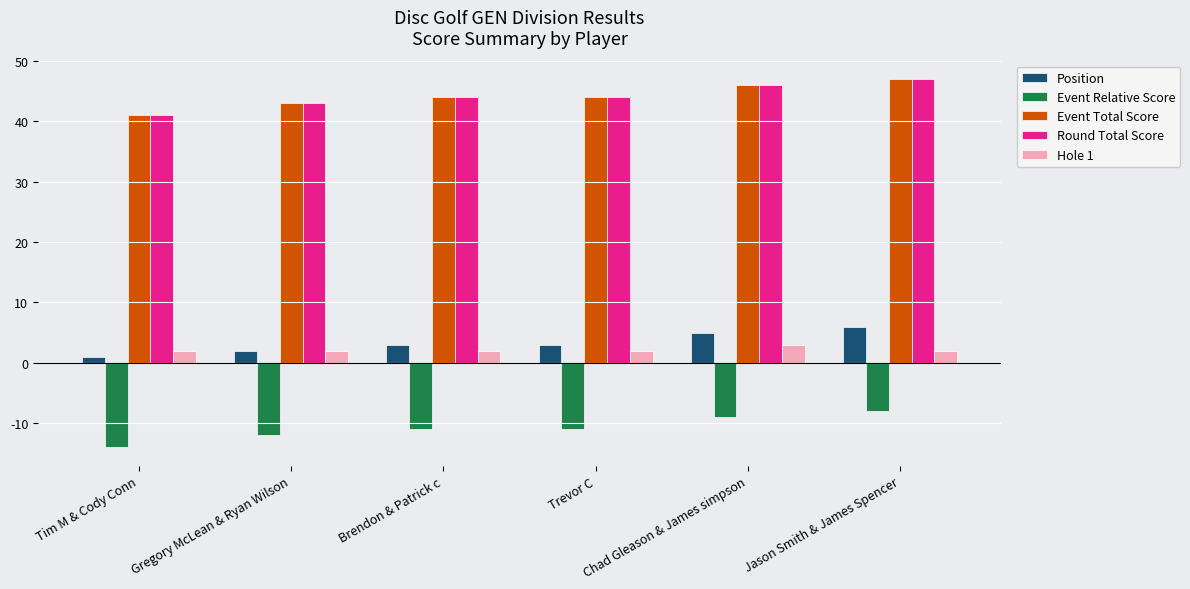

How many groups of bars are there?

6